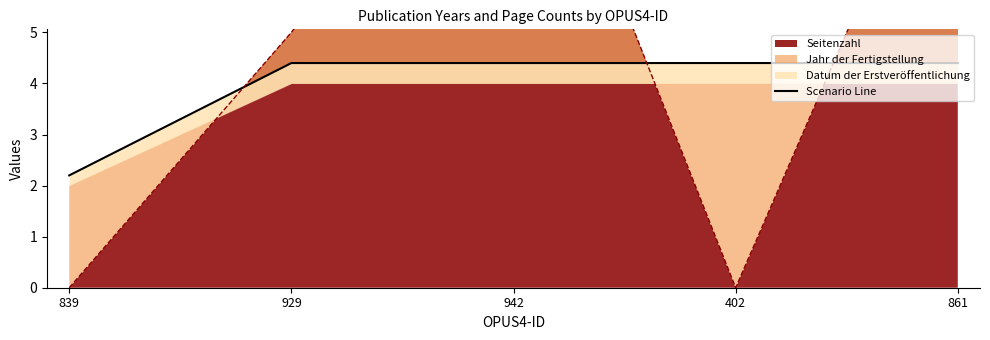

Approximately how many times larger is the value at 839 compared to 861?

0.5